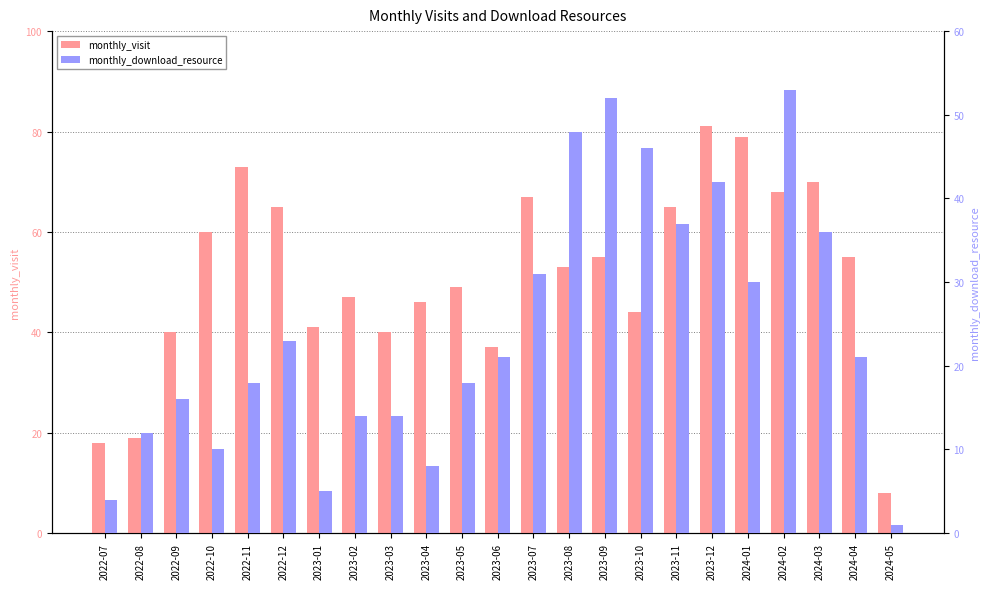

Reading left to right, list all the values displayed in this chart.

monthly_visit: 2022-07=18	2022-08=19	2022-09=40	2022-10=60	2022-11=73	2022-12=65	2023-01=41	2023-02=47	2023-03=40	2023-04=46	2023-05=49	2023-06=37	2023-07=67	2023-08=53	2023-09=55	2023-10=44	2023-11=65	2023-12=81	2024-01=79	2024-02=68	2024-03=70	2024-04=55	2024-05=8
monthly_download_resource: 2022-07=4	2022-08=12	2022-09=16	2022-10=10	2022-11=18	2022-12=23	2023-01=5	2023-02=14	2023-03=14	2023-04=8	2023-05=18	2023-06=21	2023-07=31	2023-08=48	2023-09=52	2023-10=46	2023-11=37	2023-12=42	2024-01=30	2024-02=53	2024-03=36	2024-04=21	2024-05=1